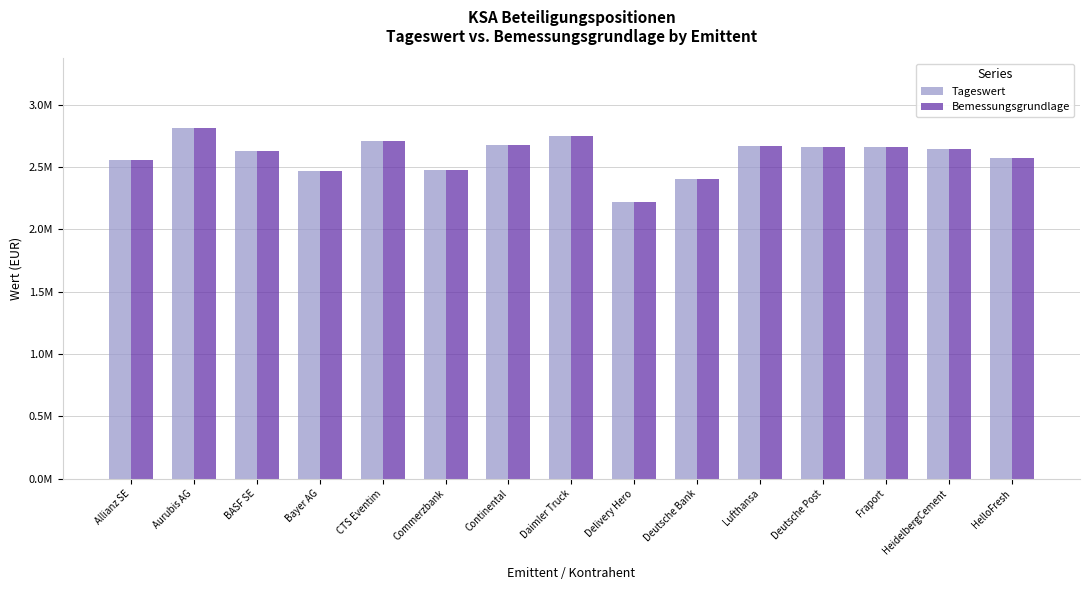

List the series in order of their peak value, lowest first.

Tageswert, Bemessungsgrundlage